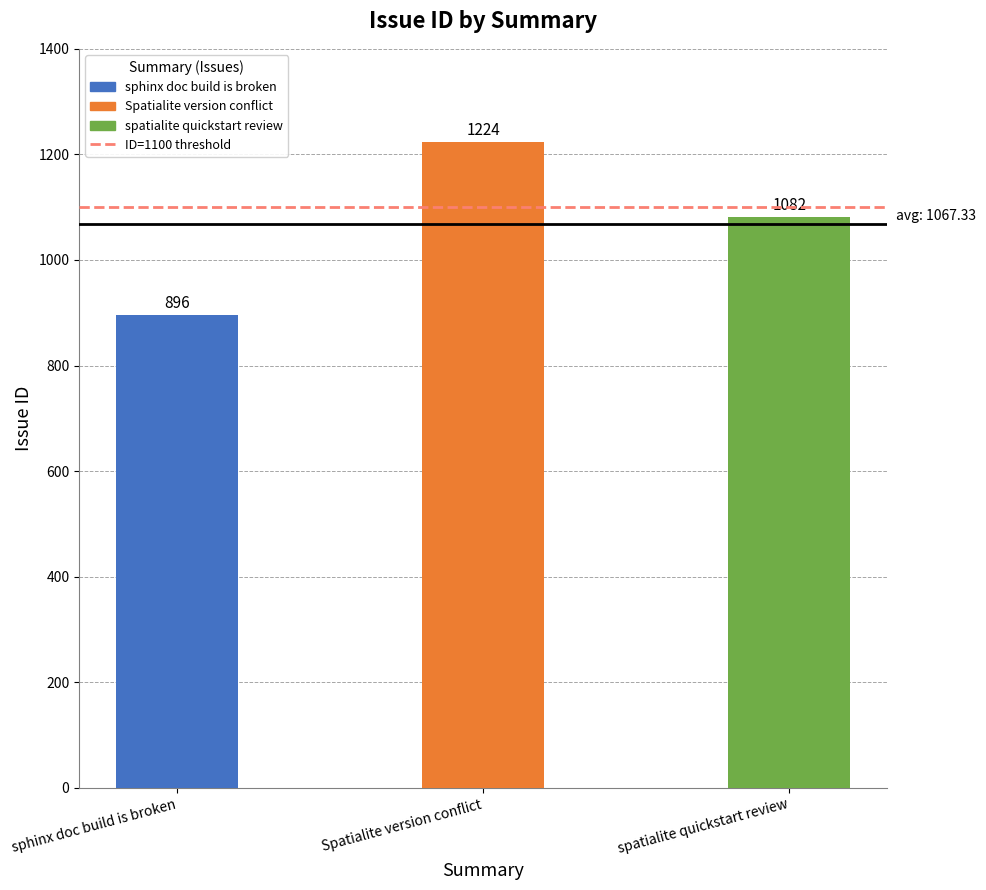

Reading left to right, transcribe all the data shown in this chart.

sphinx doc build is broken=896	Spatialite version conflict=1224	spatialite quickstart review=1082